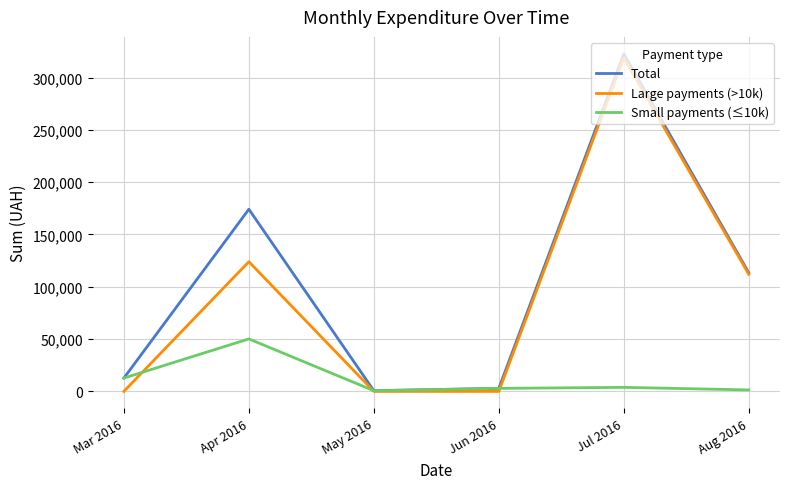

What is the difference between the maximum and second lowest values in the Small payments (≤10k) series?

48754.1